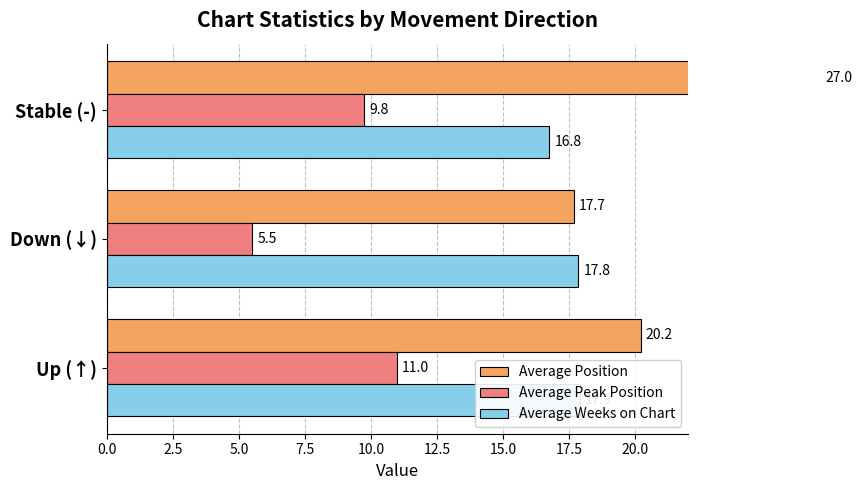

What is the difference between the maximum and minimum values in the Average Position series?

9.3